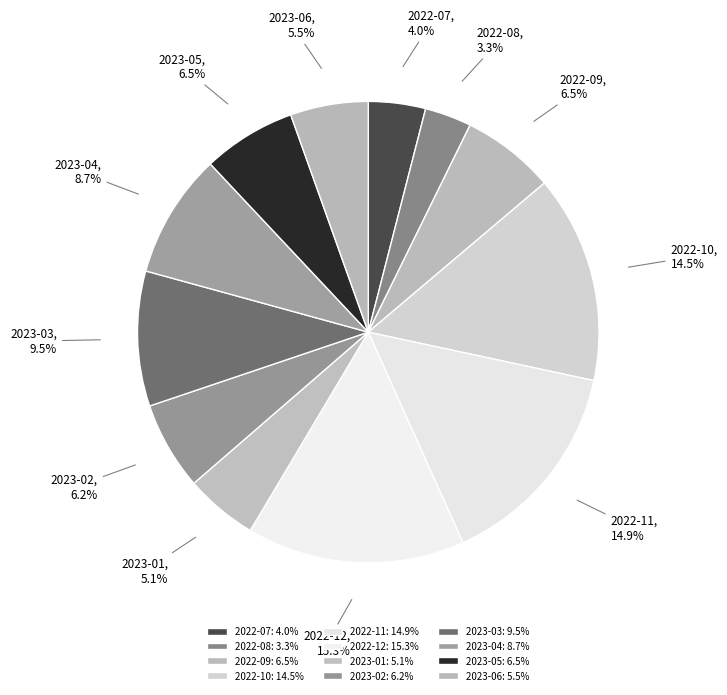

Is the sum of 2023-05 and 2023-01 greater than half?

No